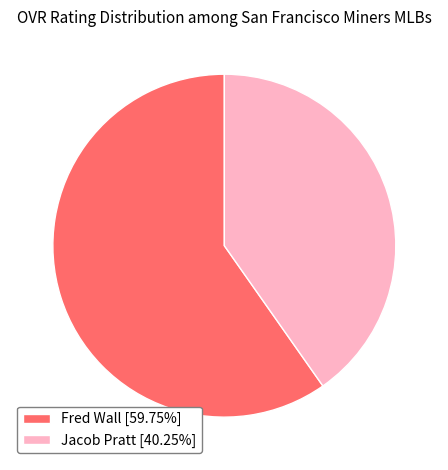

Approximately how many times larger is the value at Jacob Pratt [40.25%] compared to Fred Wall [59.75%]?

0.7